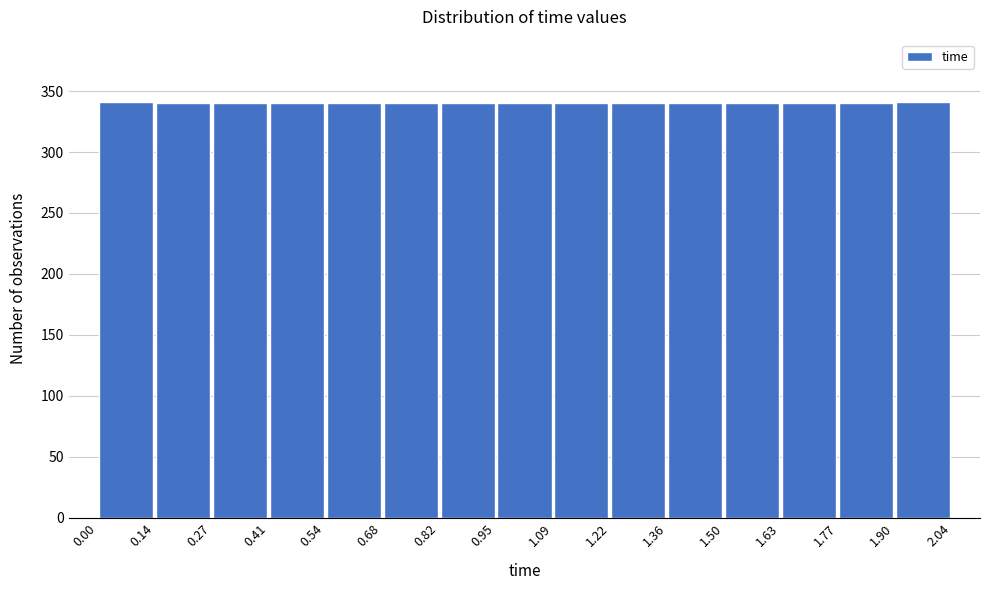

Reading left to right, list every bar in this chart as the range it spans on the x-axis followed by its height. The values are not printed on the chart, so give them approximately, as read against the axis.

0.00 to 0.14: 340
0.14 to 0.27: 340
0.27 to 0.41: 340
0.41 to 0.54: 340
0.54 to 0.68: 340
0.68 to 0.82: 340
0.82 to 0.95: 340
0.95 to 1.09: 340
1.09 to 1.22: 340
1.22 to 1.36: 340
1.36 to 1.50: 340
1.50 to 1.63: 340
1.63 to 1.77: 340
1.77 to 1.90: 340
1.90 to 2.04: 340